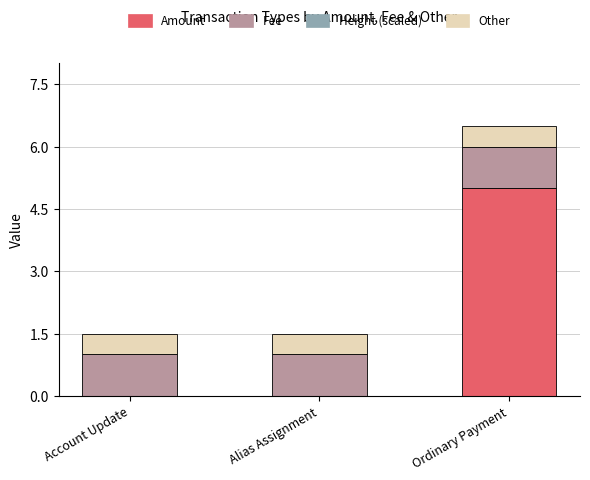

What is the total value across all series at Ordinary Payment?

6.5